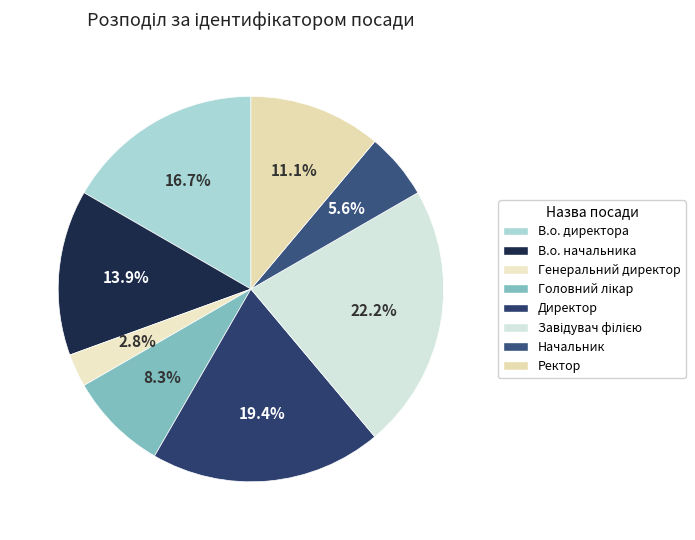

How much of the chart is everything except Генеральний директор?

97.2%